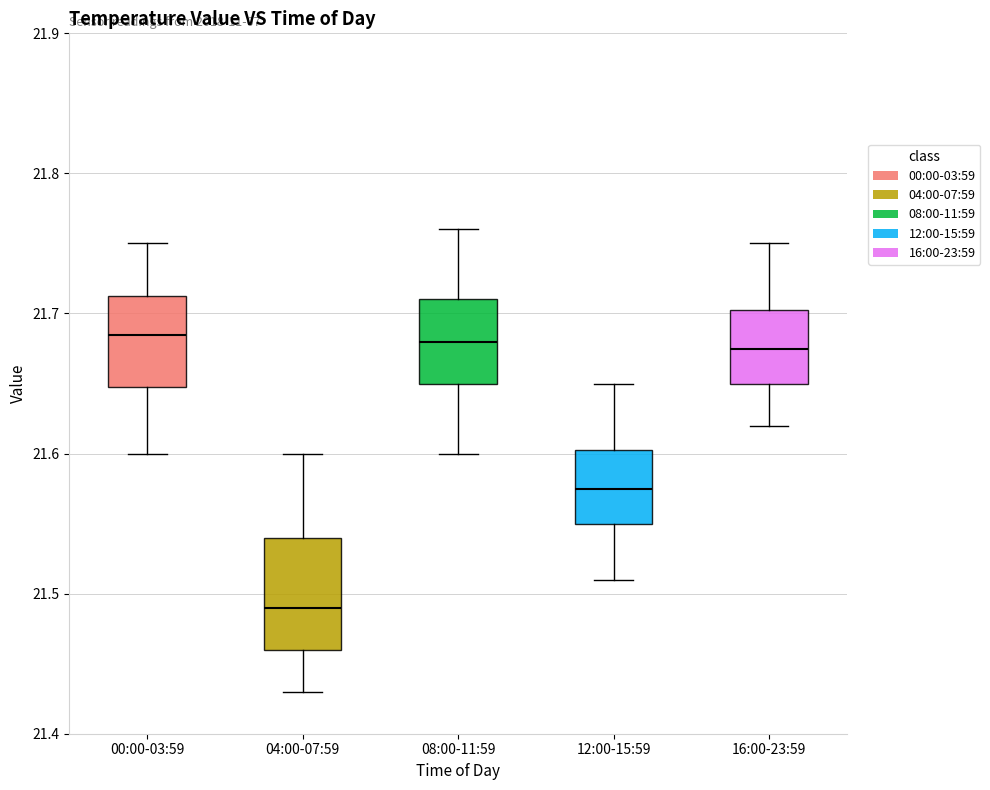

Where is the upper edge of the box for 16:00-23:59 on the y-axis? The values are not printed on the chart, so give them approximately, as read against the axis.

21.70